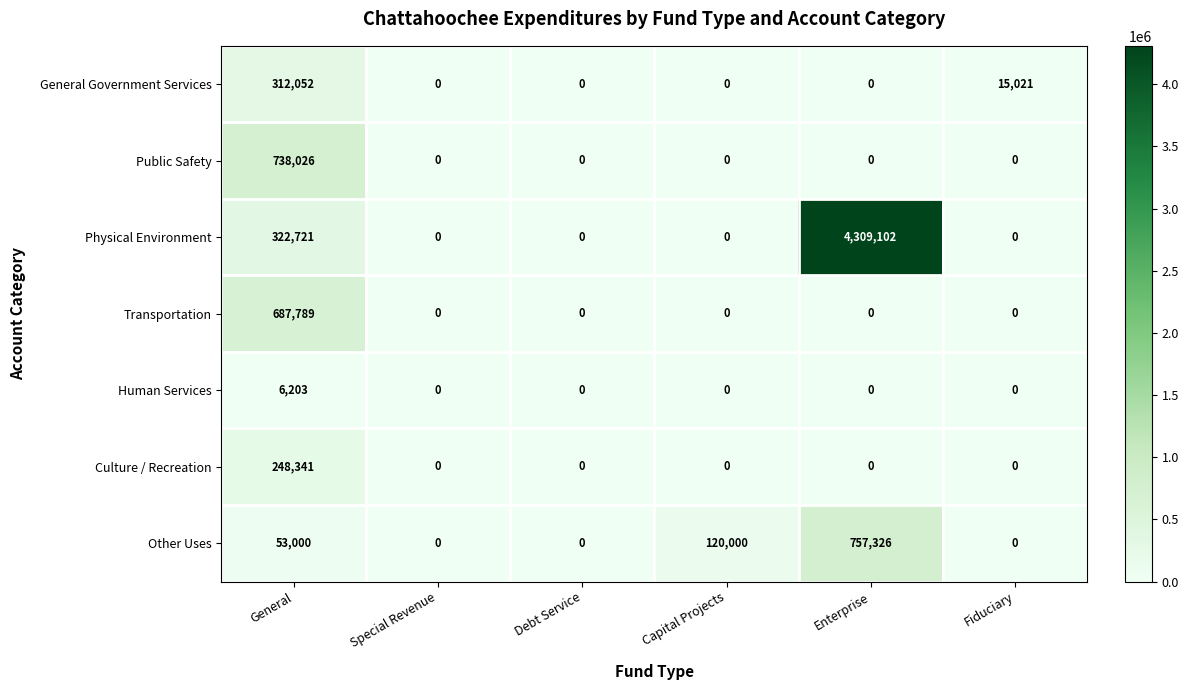

Count the number of data series in this chart.

7